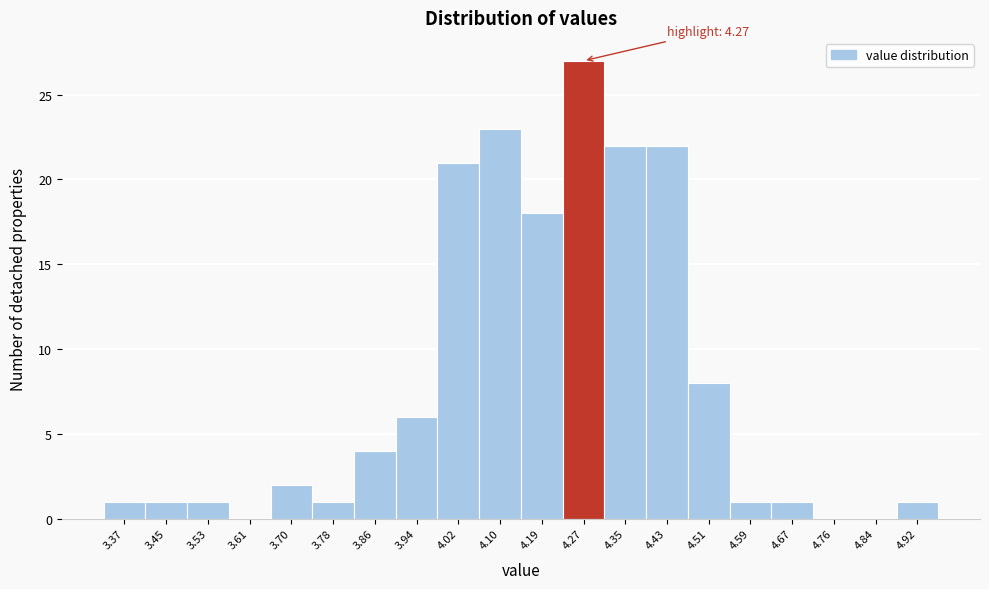

Reading right to left, transcribe all the data shown in this chart.

4.92=1	4.84=0	4.76=0	4.67=1	4.59=1	4.51=8	4.43=22	4.35=22	4.27=27	4.19=18	4.10=23	4.02=21	3.94=6	3.86=4	3.78=1	3.70=2	3.61=0	3.53=1	3.45=1	3.37=1